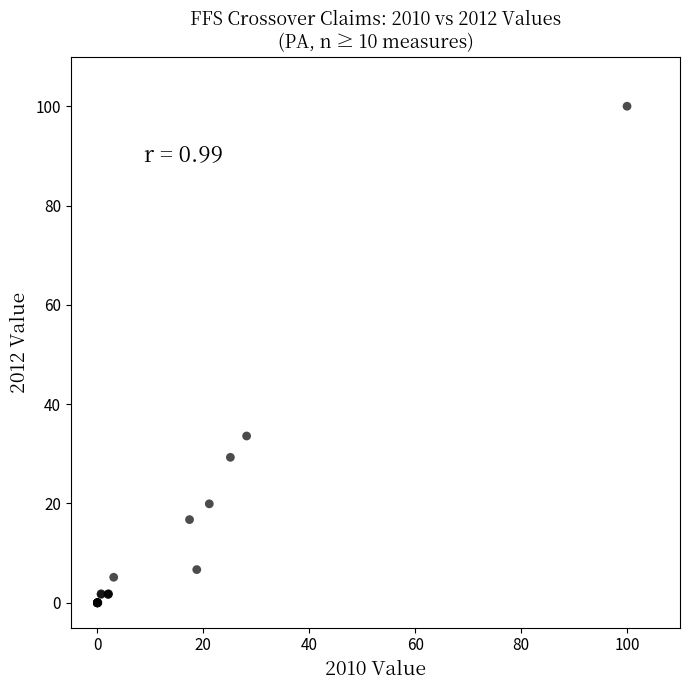

What Y value in the scatter plot is closest to 50?

33.6